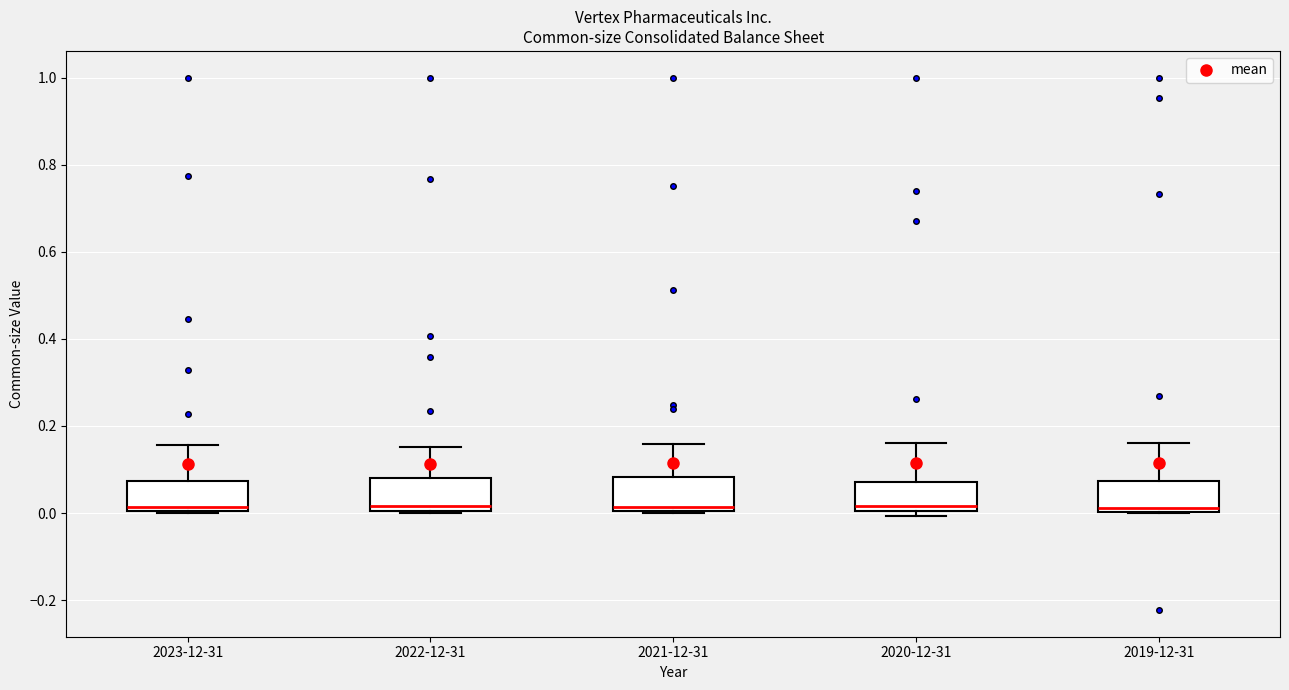

Reading left to right, transcribe this box plot: for each box, give where its median line is, the range the box spans, and where its two whiskers end, as read against the y-axis. The values are not printed on the chart, so give them approximately, as read against the axis.

2023-12-31: median 0.02, box 0.00 to 0.08, whiskers 0.00 to 0.16
2022-12-31: median 0.02, box 0.00 to 0.08, whiskers 0.00 to 0.16
2021-12-31: median 0.02, box 0.00 to 0.08, whiskers 0.00 to 0.16
2020-12-31: median 0.02, box 0.00 to 0.08, whiskers 0.00 (just below the box's lower edge) to 0.16
2019-12-31: median 0.02, box 0.00 to 0.08, whiskers 0.00 to 0.16